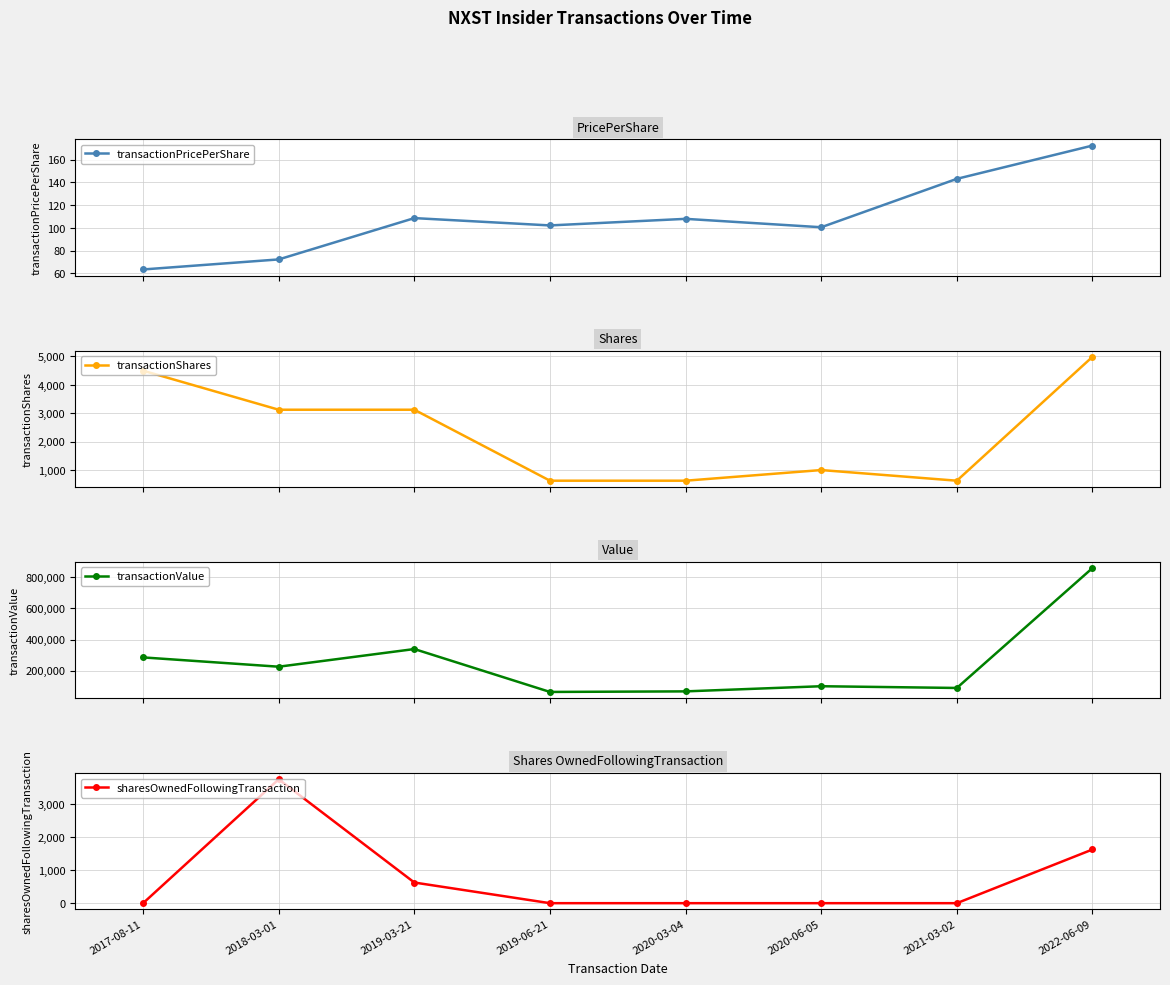

Reading left to right, extract all data points from this chart.

transactionPricePerShare: 63.5	72.3	108.6	102.2	108.0	100.6	143.1	172.3
transactionShares: 4500.0	3125.0	3125.0	625.0	625.0	1000.0	625.0	4989.0
transactionValue: 285698.0	225969.0	339406.0	63858.0	67470.0	100572.0	89431.0	859732.0
sharesOwnedFollowingTransaction: 0.0	3750.0	625.0	0.0	0.0	0.0	0.0	1625.0